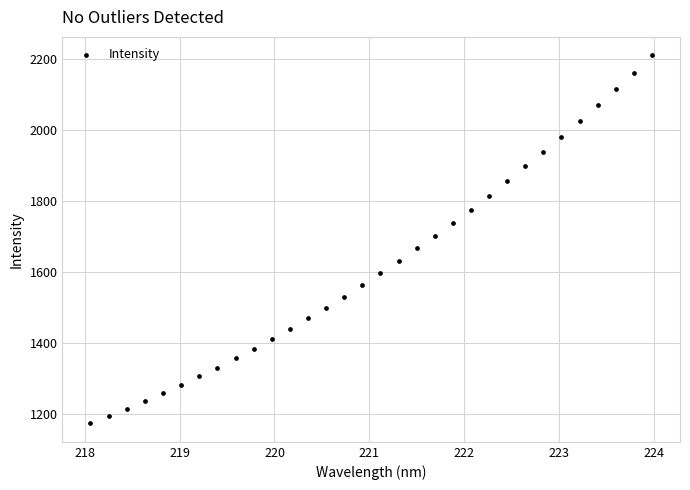

What is the range of X values (max minus min)?

5.9